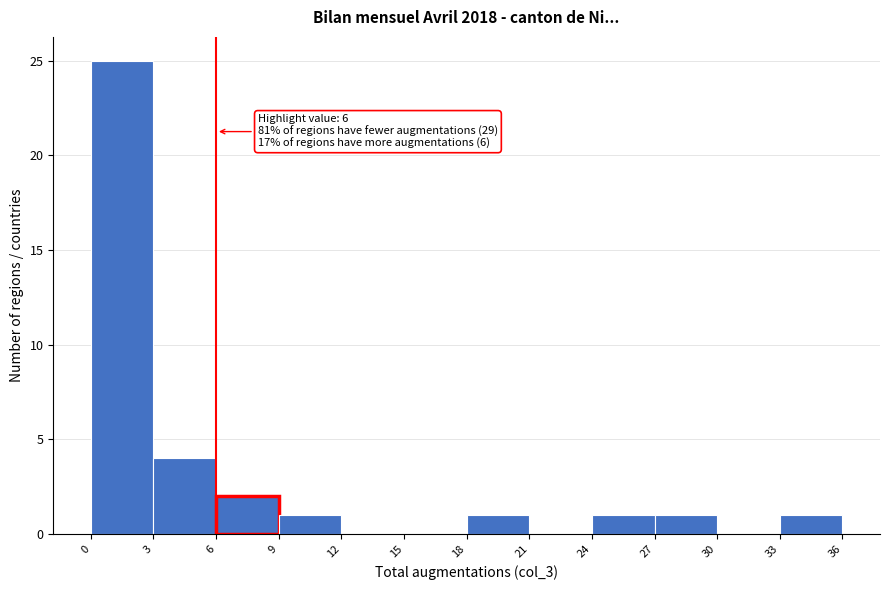

Over which range of the x-axis is the bar tallest?

0 to 3